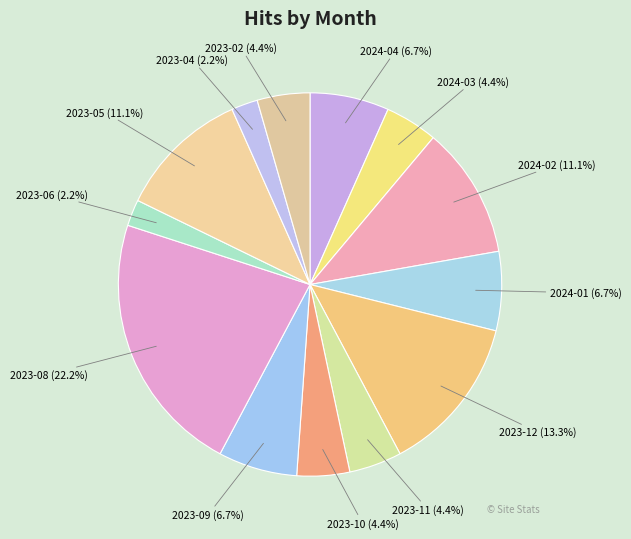

Count the number of slices in the pie.

13